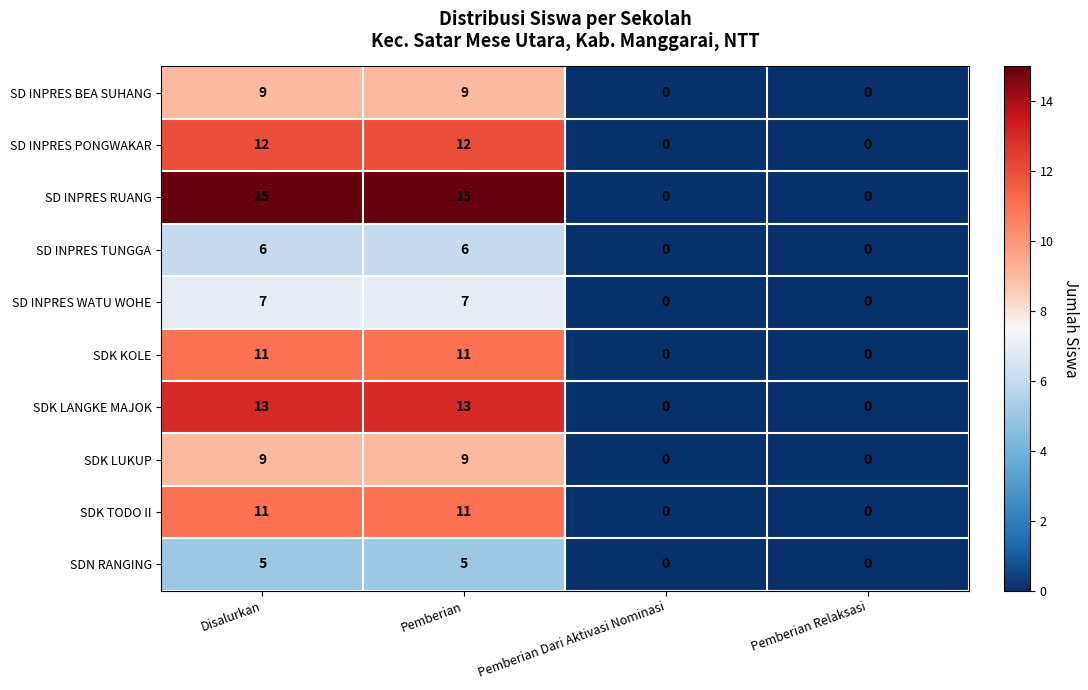

What is the maximum value shown in the chart?

15